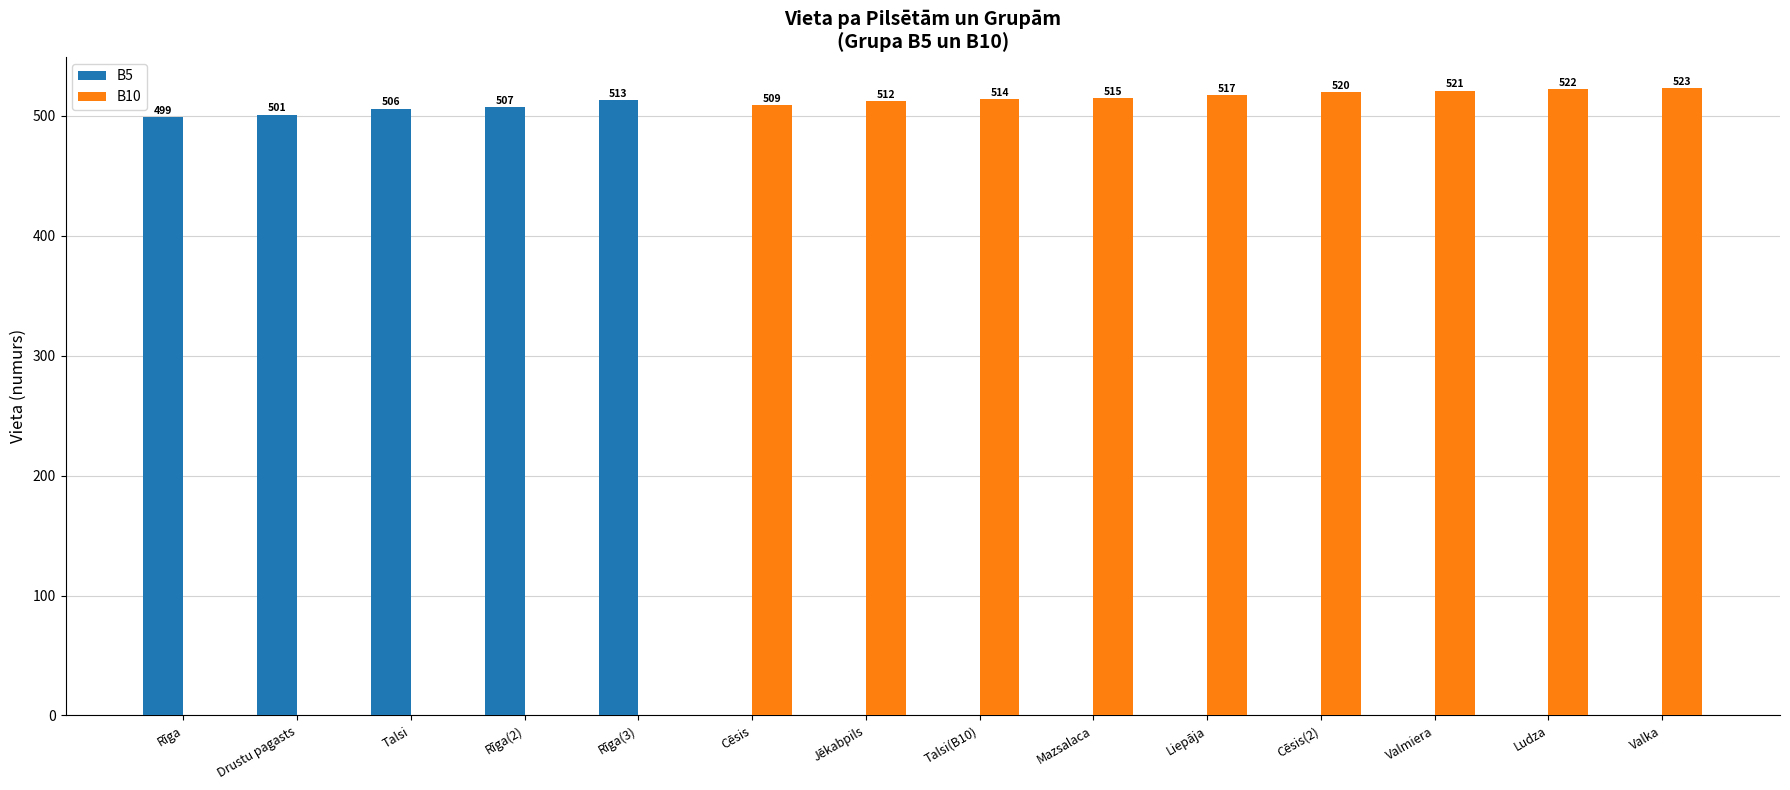

At which label is B10 closest to 261?

Cēsis